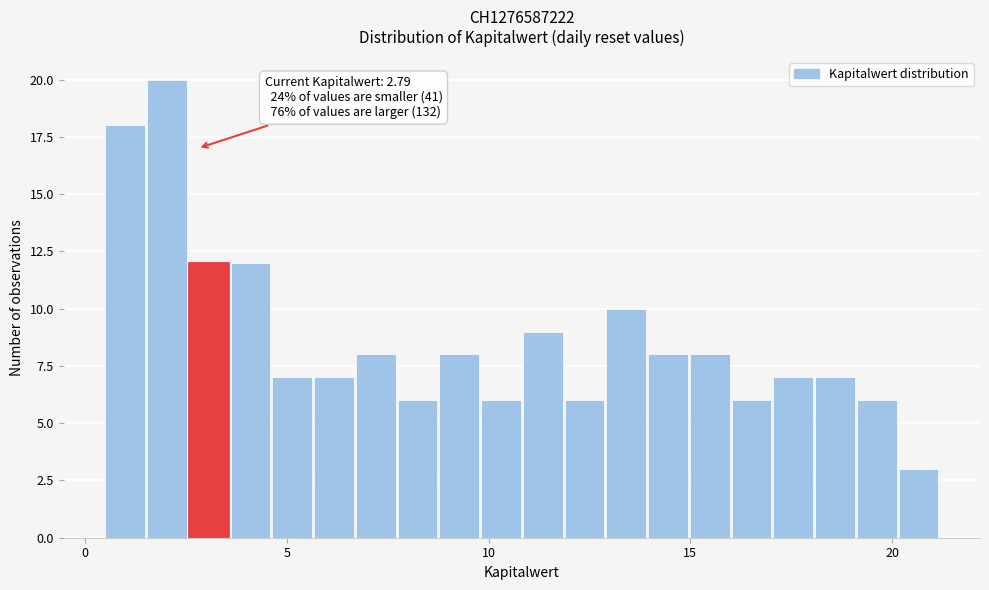

Around what value on the x-axis is the tallest bar? Give the approximate position of its centre, as read against the axis.

2.0